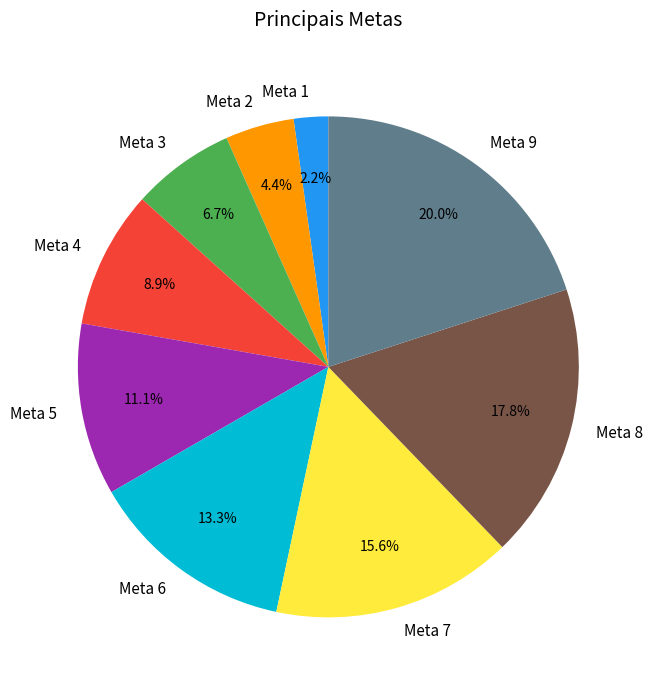

Count the number of slices in the pie.

9